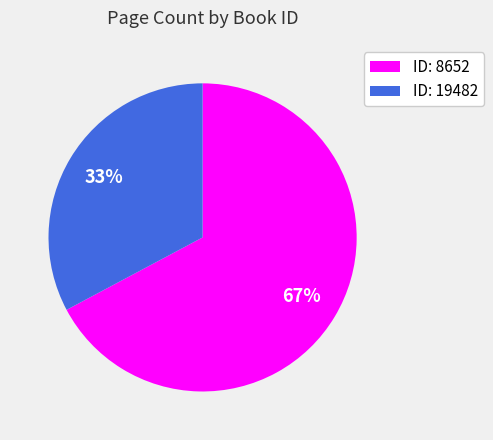

To the nearest percent, what is the difference between the ID: 19482 and ID: 8652 slice percentages?

34%